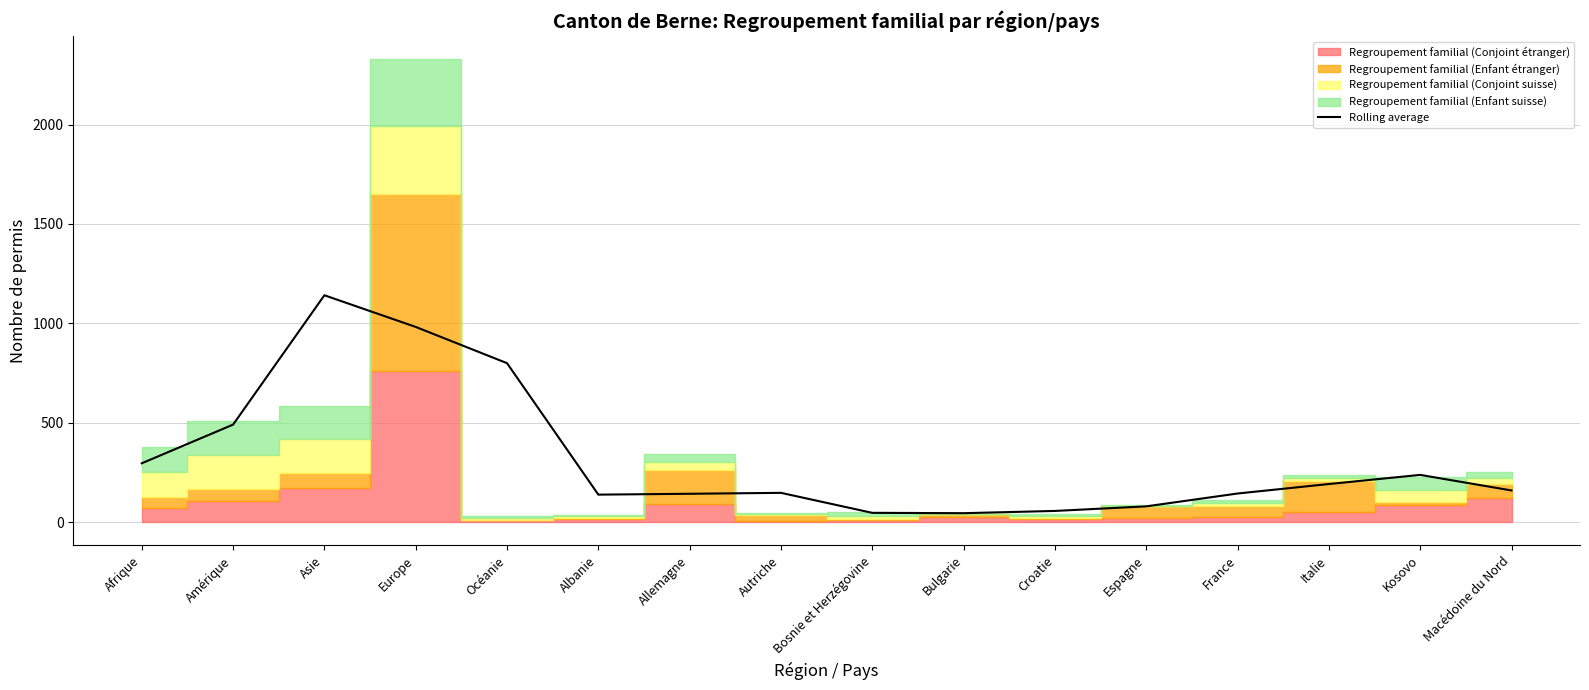

The chart shows a value of 20.8 at Croatie. True or false?

False